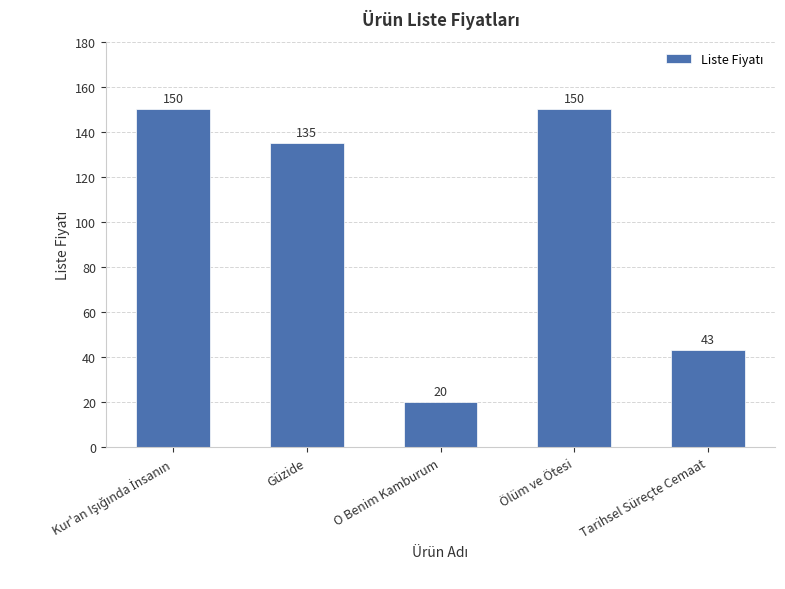

How many values are between 43 and 150?

4